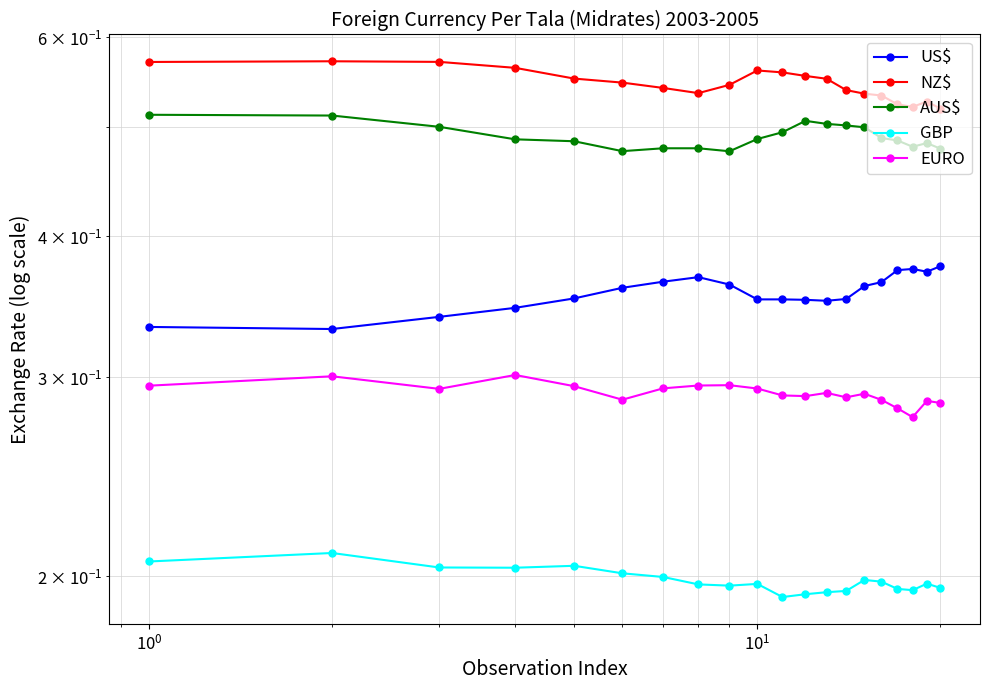

What is the label of the 18th point from the right?

$\mathdefault{10^{0}}$